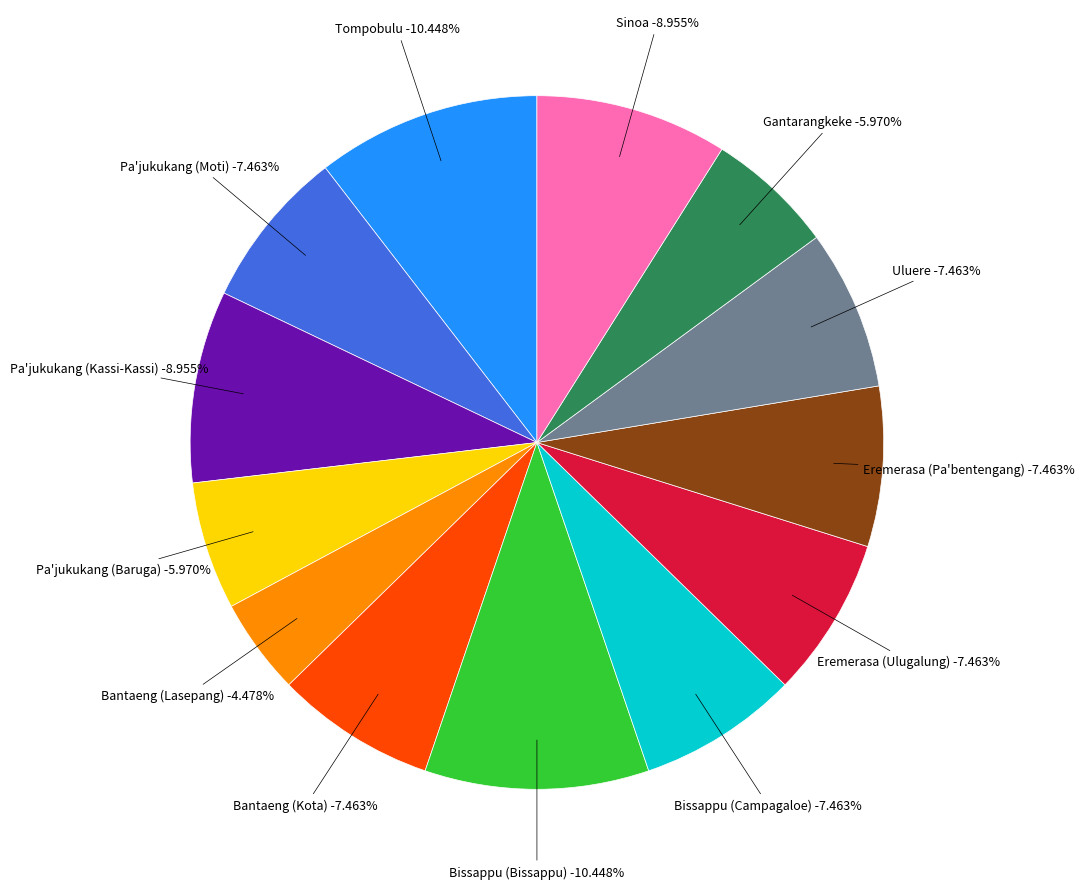

What is the smallest slice in the pie chart?

Bantaeng (Lasepang)